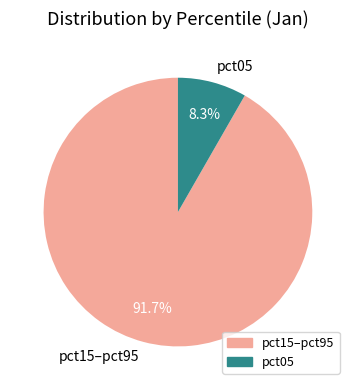

Between pct05 and pct15–pct95, which is larger?

pct15–pct95